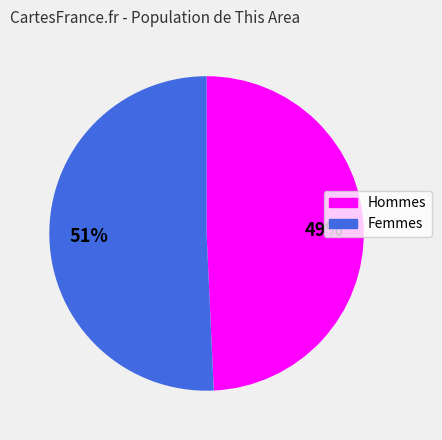

How many slices are in this pie chart?

2